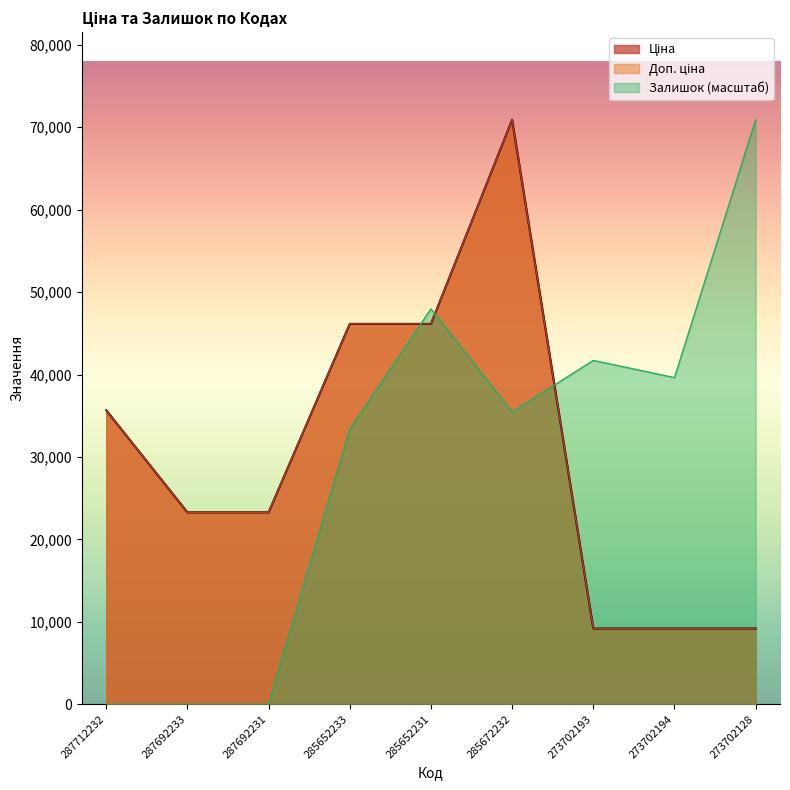

True or false: Доп. ціна and Ціна intersect in this chart.

False